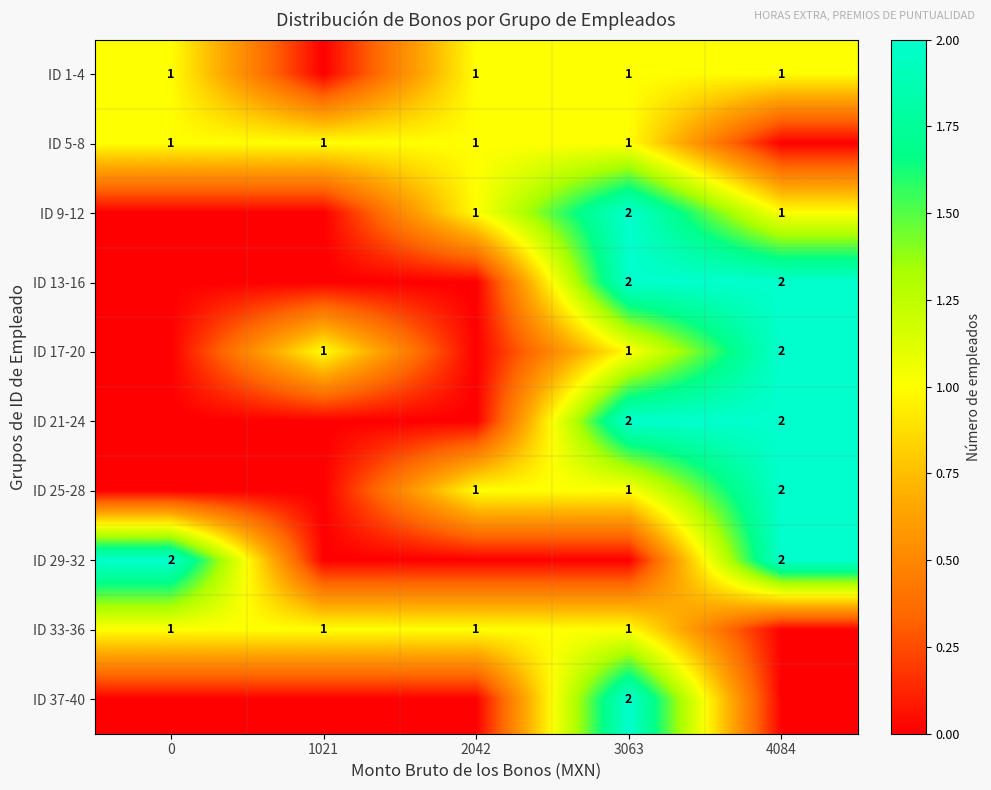

The ID 5-8 series shows 1 at 2042. True or false?

True